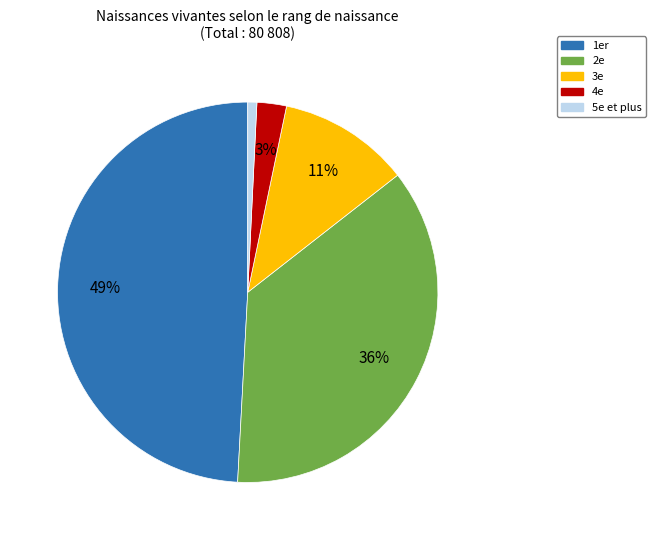

Is there a majority slice in this chart?

No